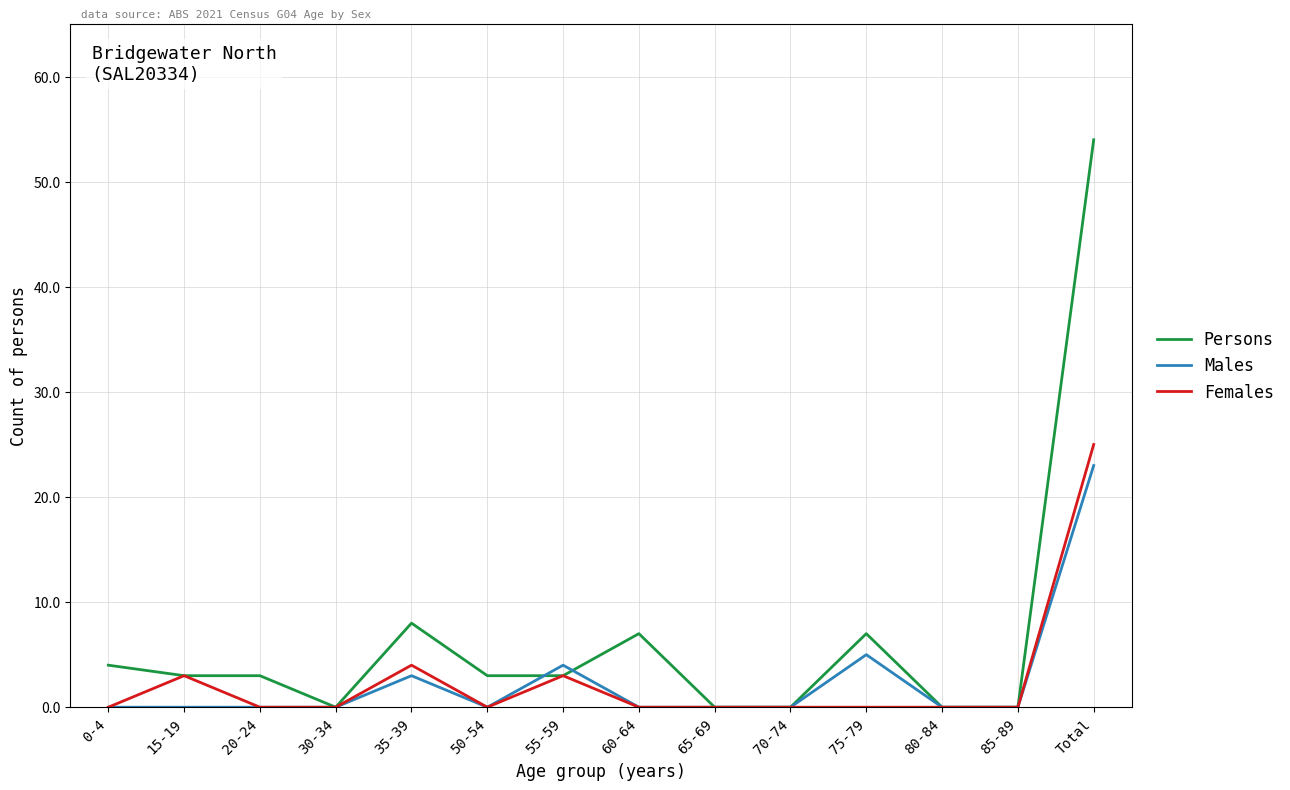

The Males series shows 0 at 50-54. True or false?

True